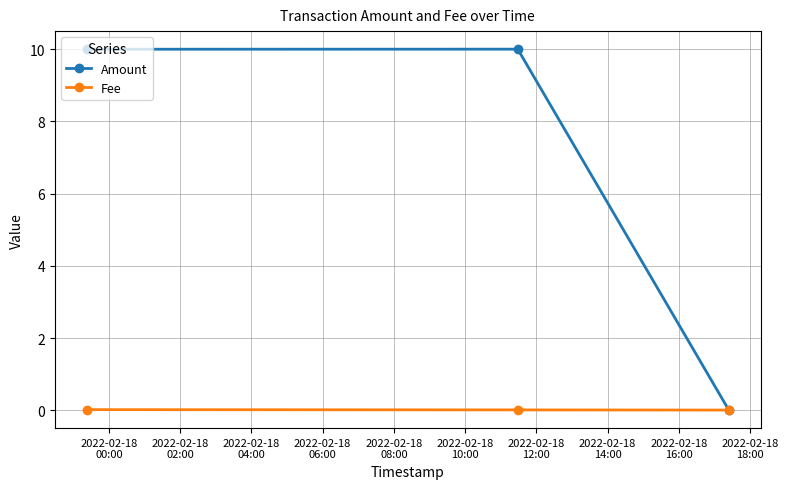

Which series has the widest spread of values?

Amount